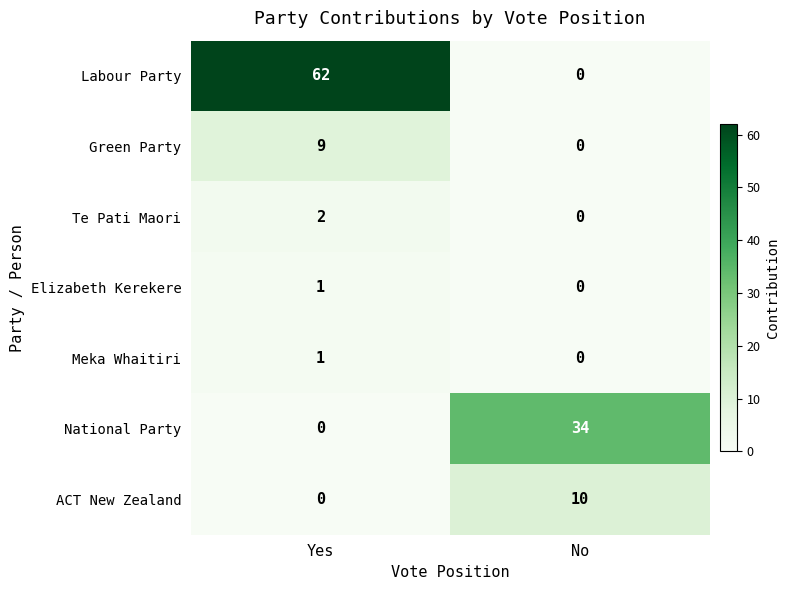

What is the difference between the ACT New Zealand values at No and Yes?

10